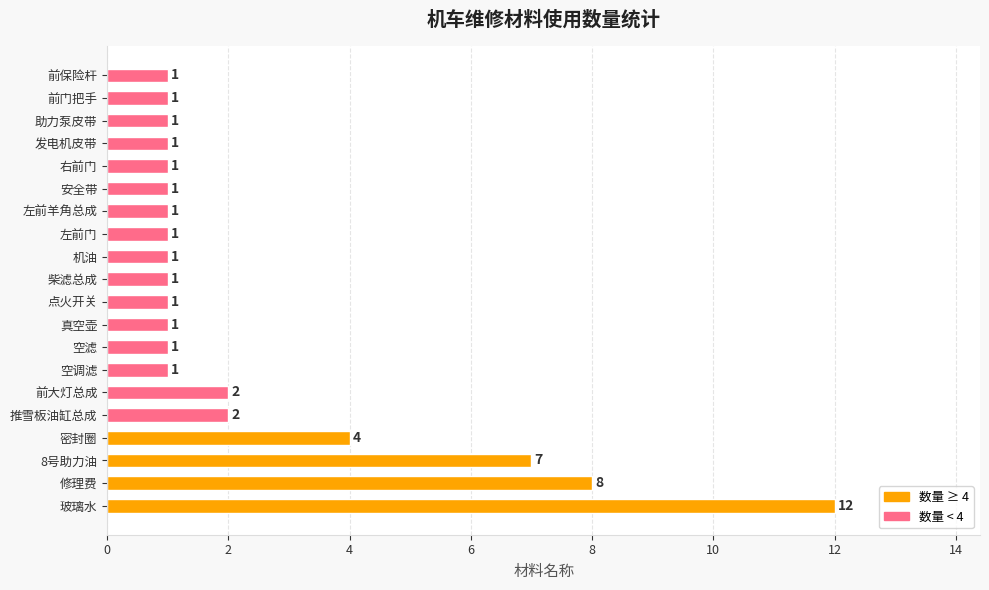

Reading bottom to top, list all the values displayed in this chart.

12	8	7	4	2	2	1	1	1	1	1	1	1	1	1	1	1	1	1	1